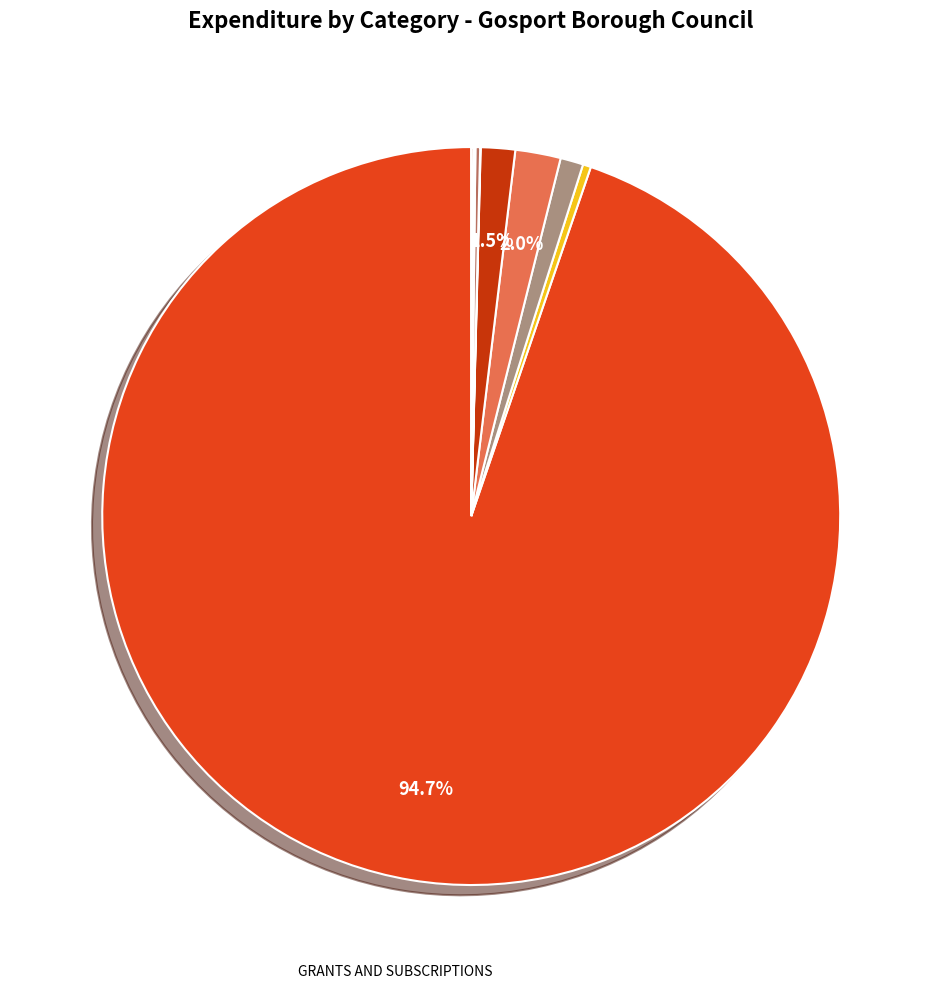

Which category accounts for the majority?

GRANTS AND SUBSCRIPTIONS